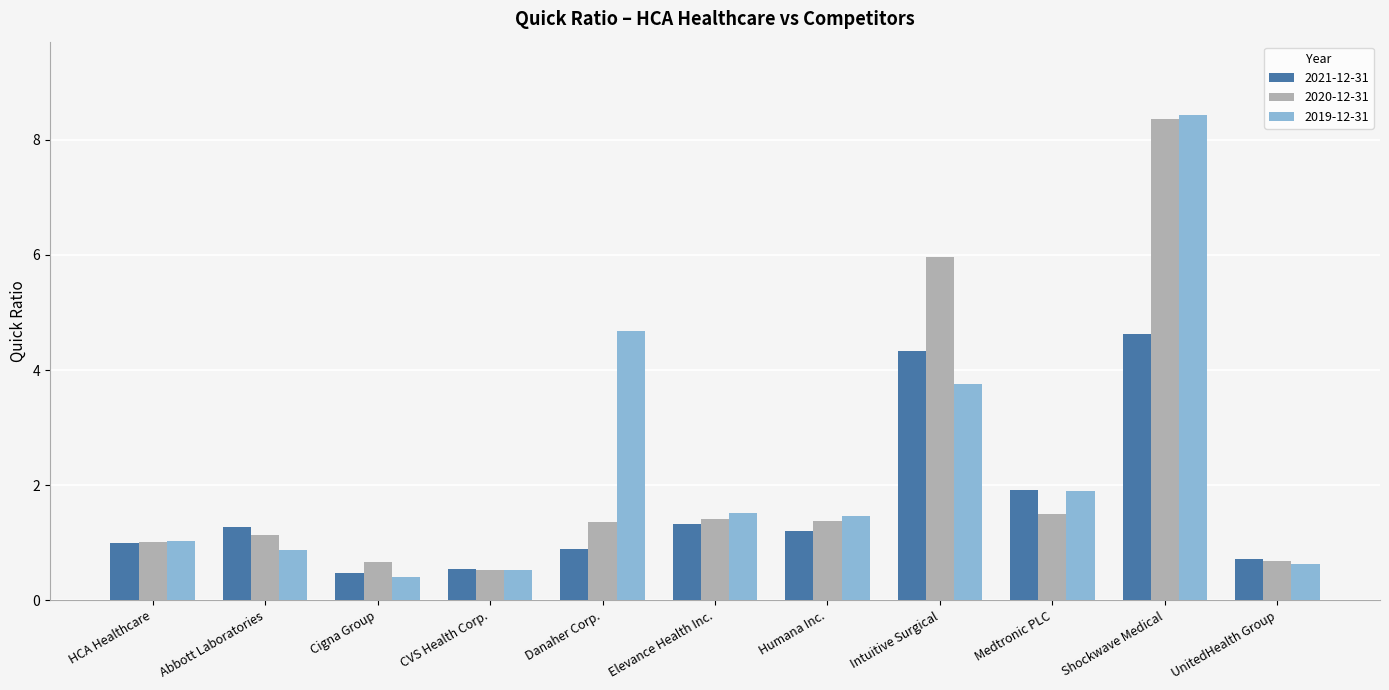

True or false: 2020-12-31 has a value of 2.5 at Elevance Health Inc..

False